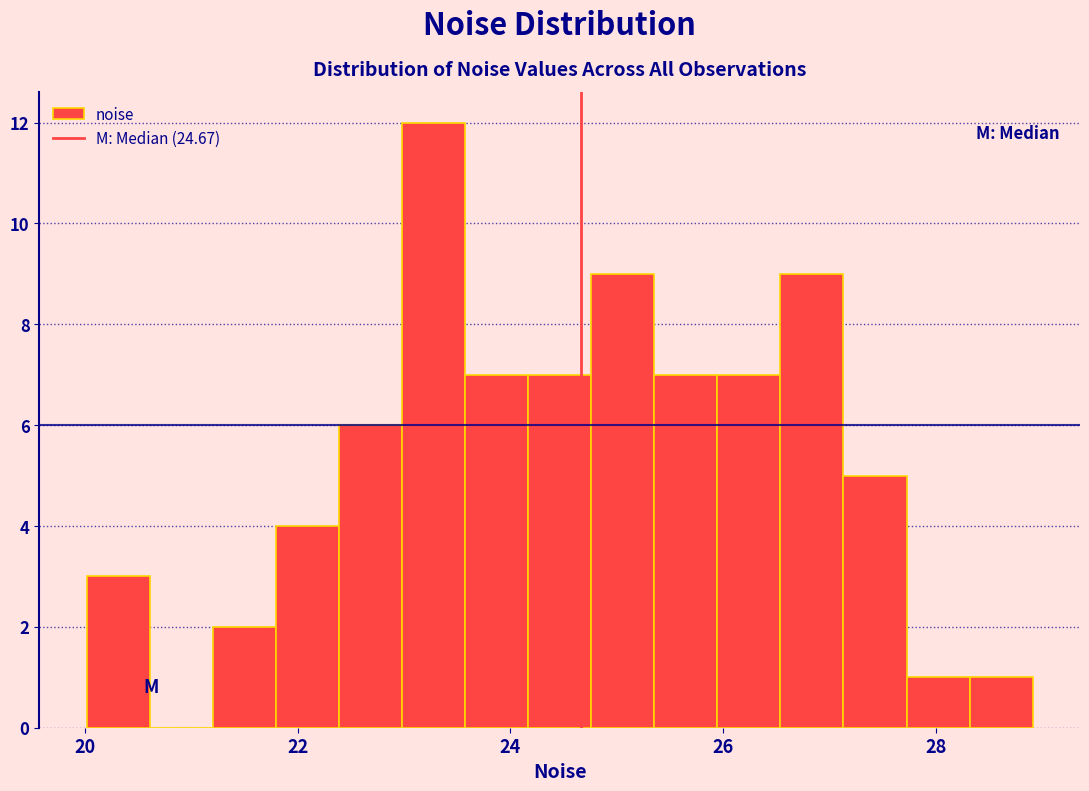

Read against the x-axis, roughly where is the centre of the tallest bar?

23.2